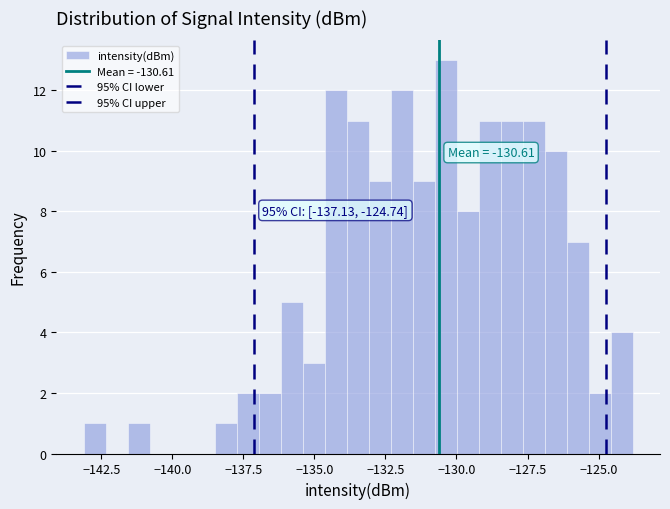

Read against the x-axis, roughly where is the centre of the tallest bar?

-130.5